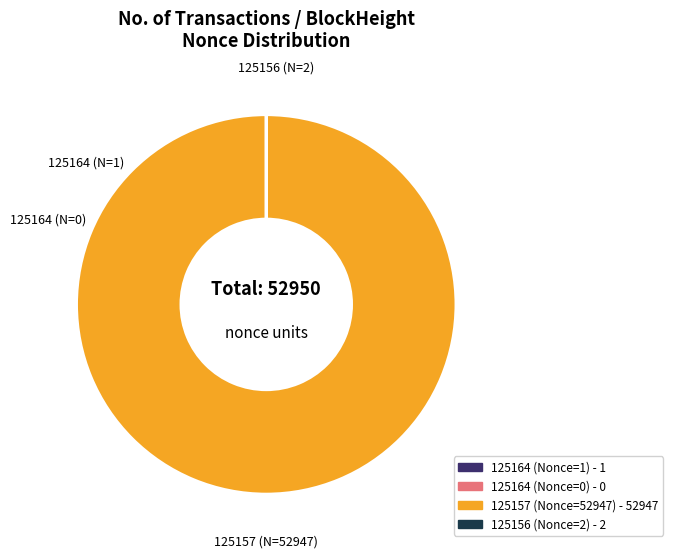

Is it true that 125157 (Nonce=52947) - 52947 is 100% of the pie?

True